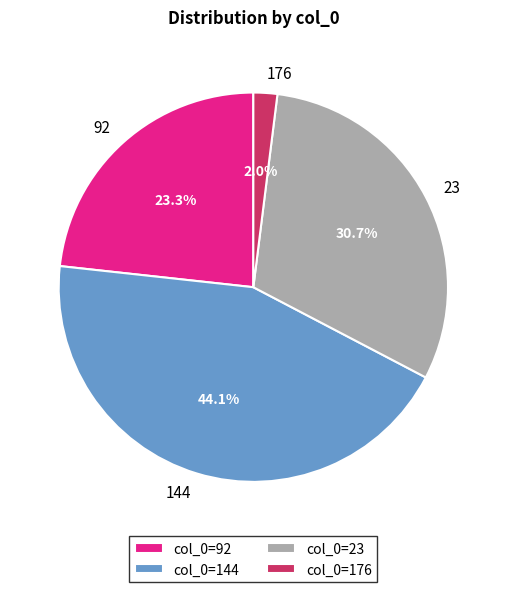

The 92 slice represents 34% of the pie. True or false?

False